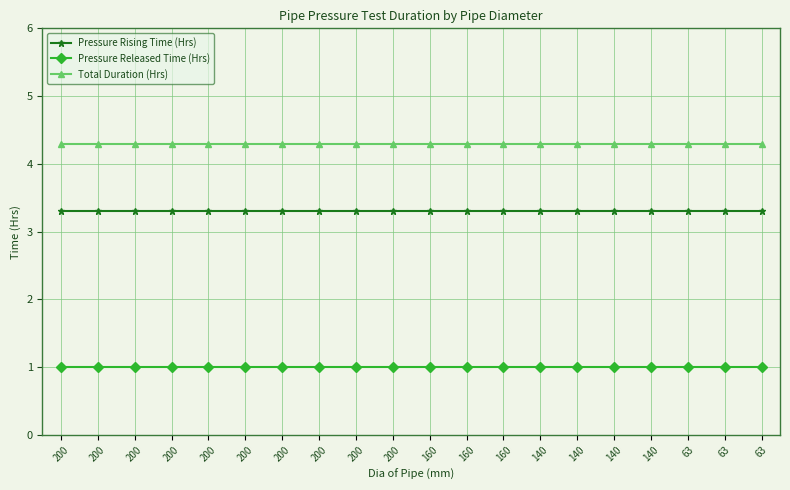

True or false: Total Duration (Hrs) has a value of 6.6 at 200.

False